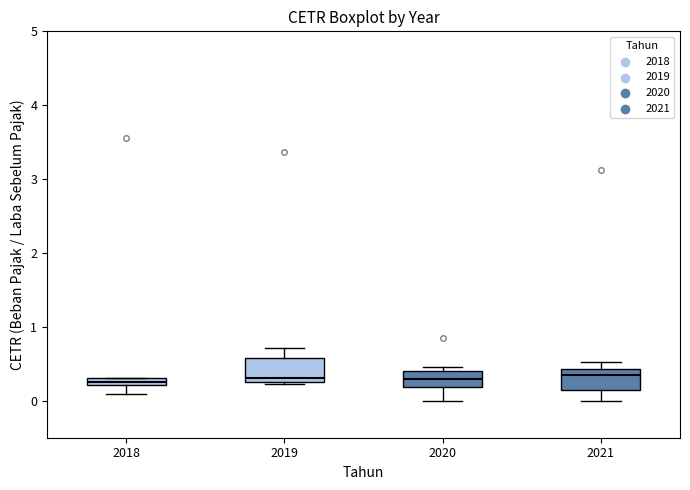

Where does the lower whisker of the box at x = 2018 end on the y-axis? The values are not printed on the chart, so give them approximately, as read against the axis.

0.1